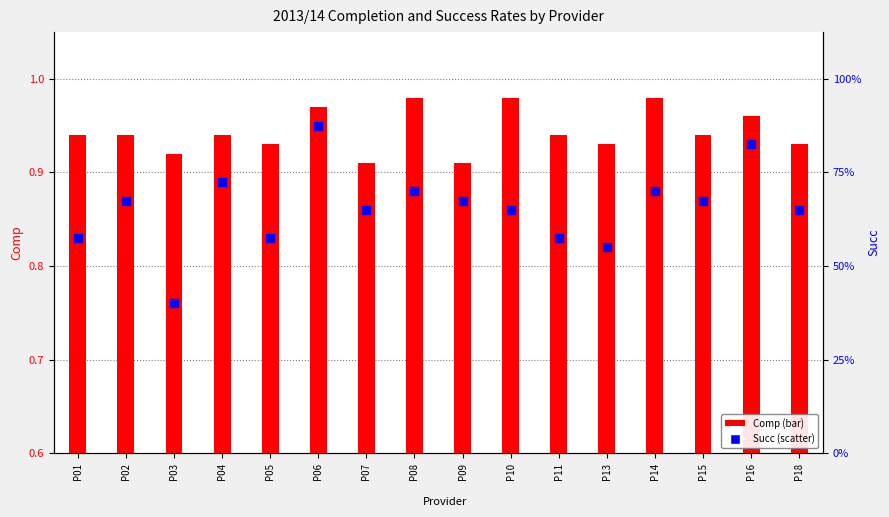

Which series has the widest spread of Y values?

Succ